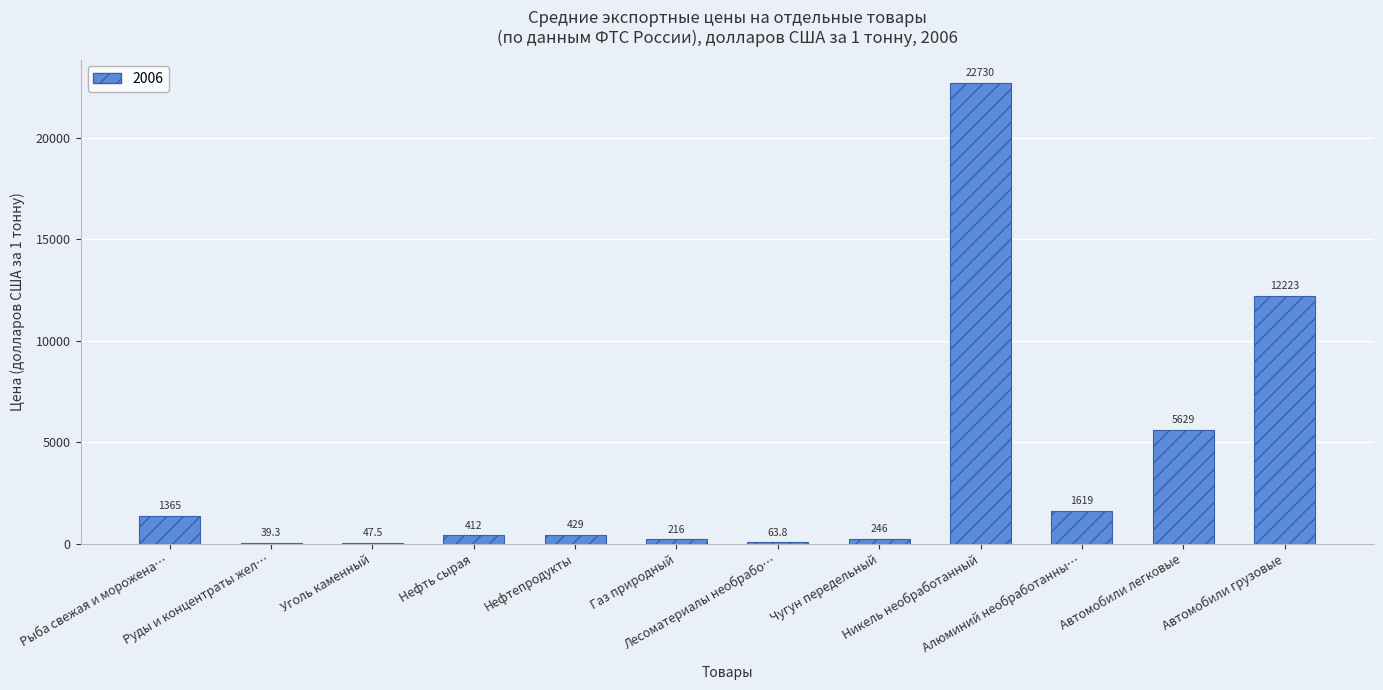

What is the greatest value displayed?

22730.0